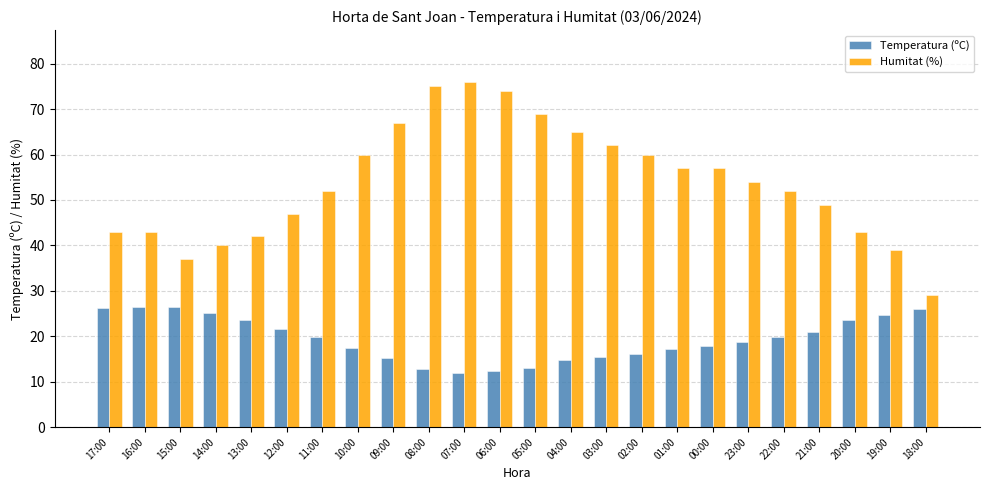

The Temperatura (ºC) series shows 24.6 at 19:00. True or false?

True